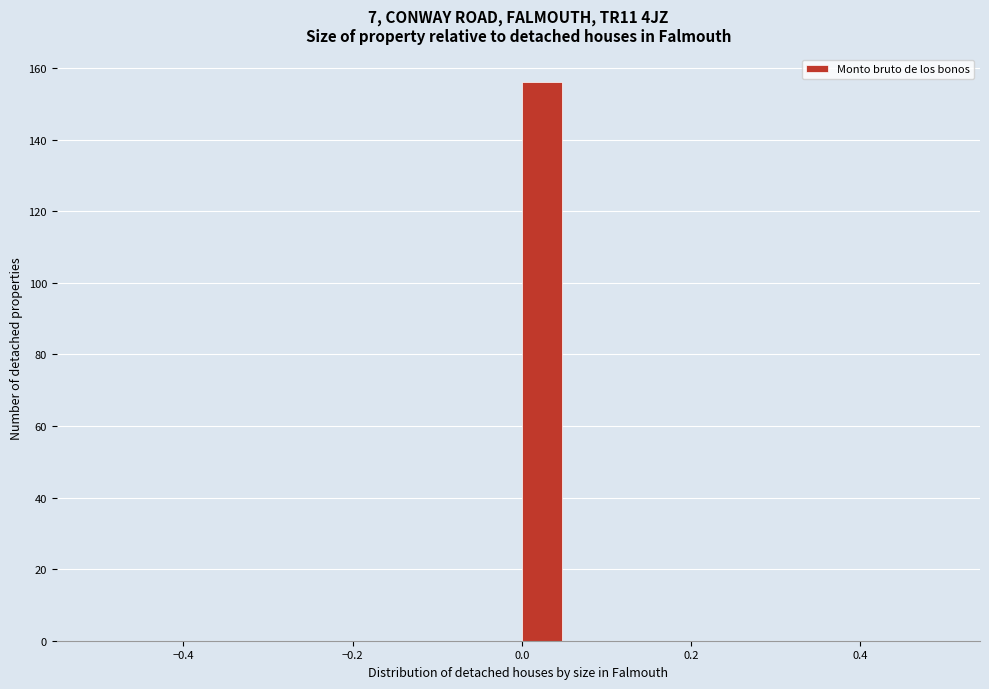

Read against the x-axis, roughly where is the centre of the tallest bar?

0.02